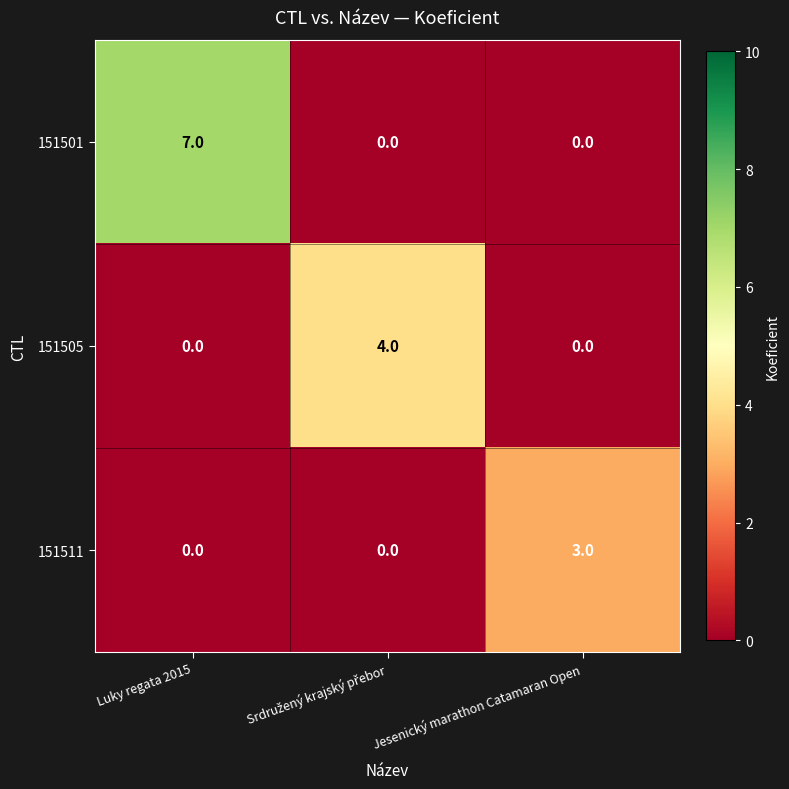

At which label does 151511 reach its peak?

Jesenický marathon Catamaran Open